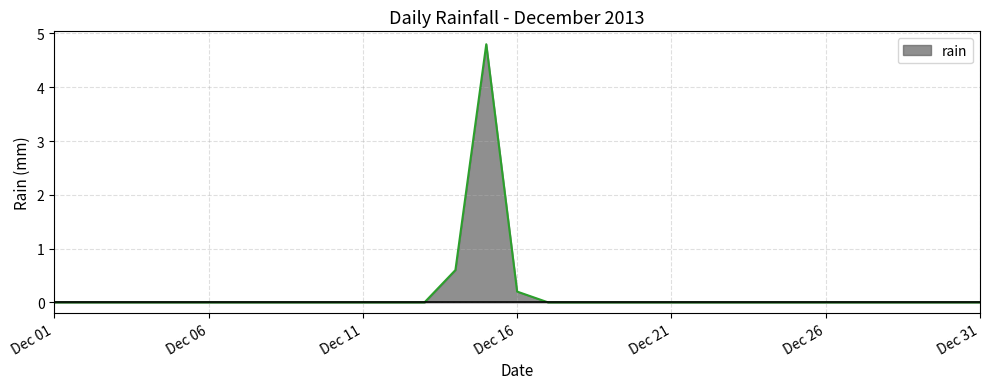

What is the maximum value shown in the chart?

4.8